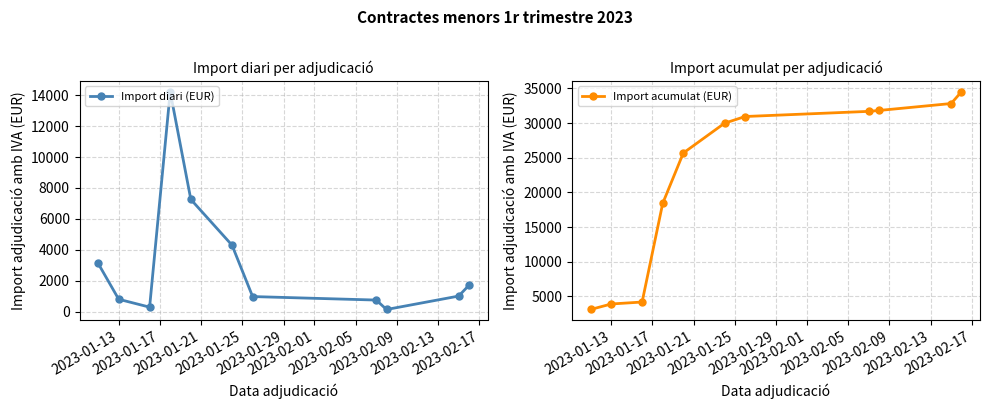

What is the value of the Import diari (EUR) point at the 7th from the left?

968.0